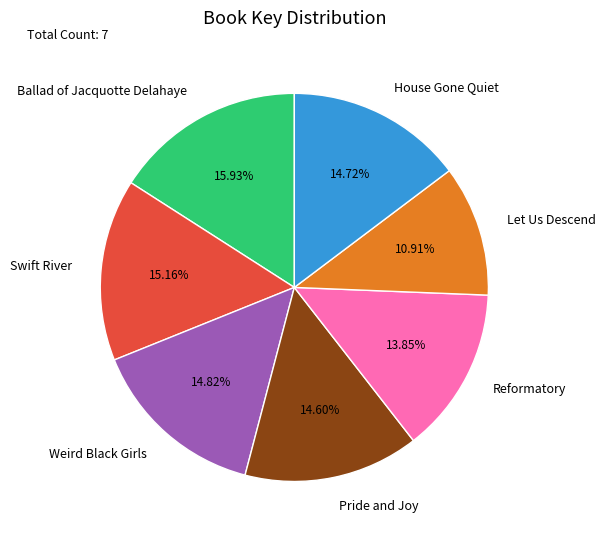

What percentage is the Weird Black Girls slice, to the nearest percent?

15%